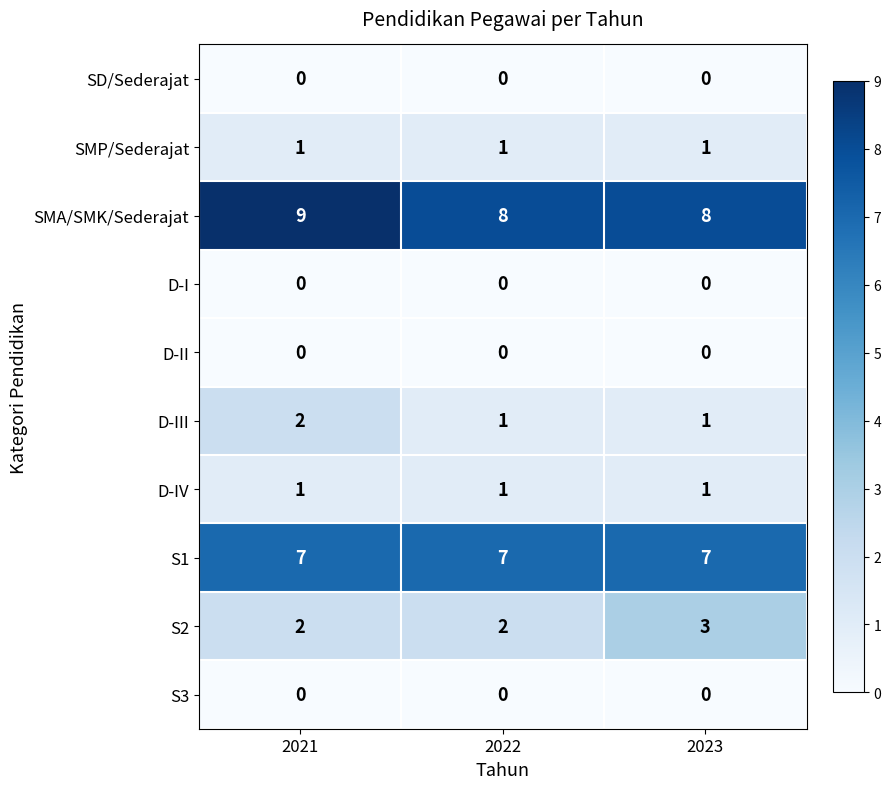

How many distinct data groups are displayed?

10